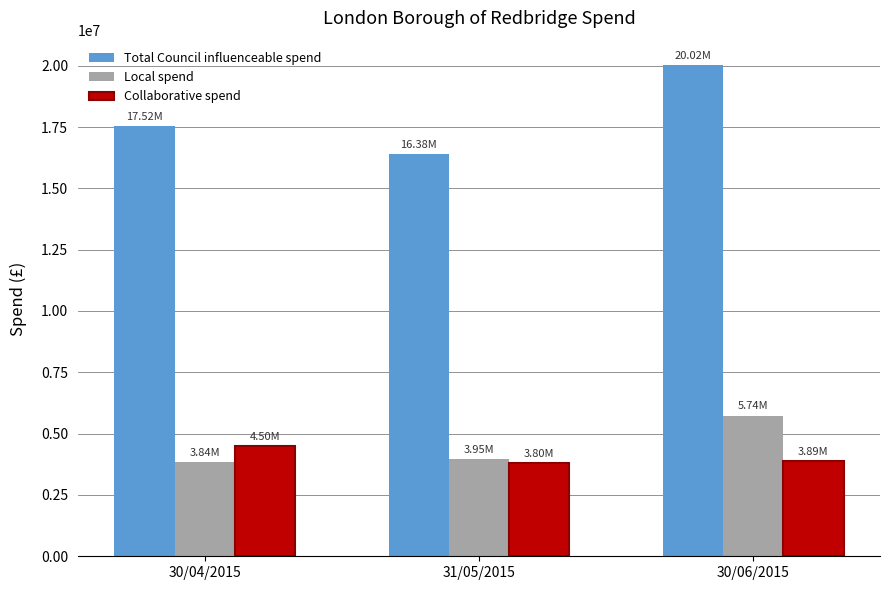

What is the value of the Collaborative spend bar at the 3rd from the left?

3894791